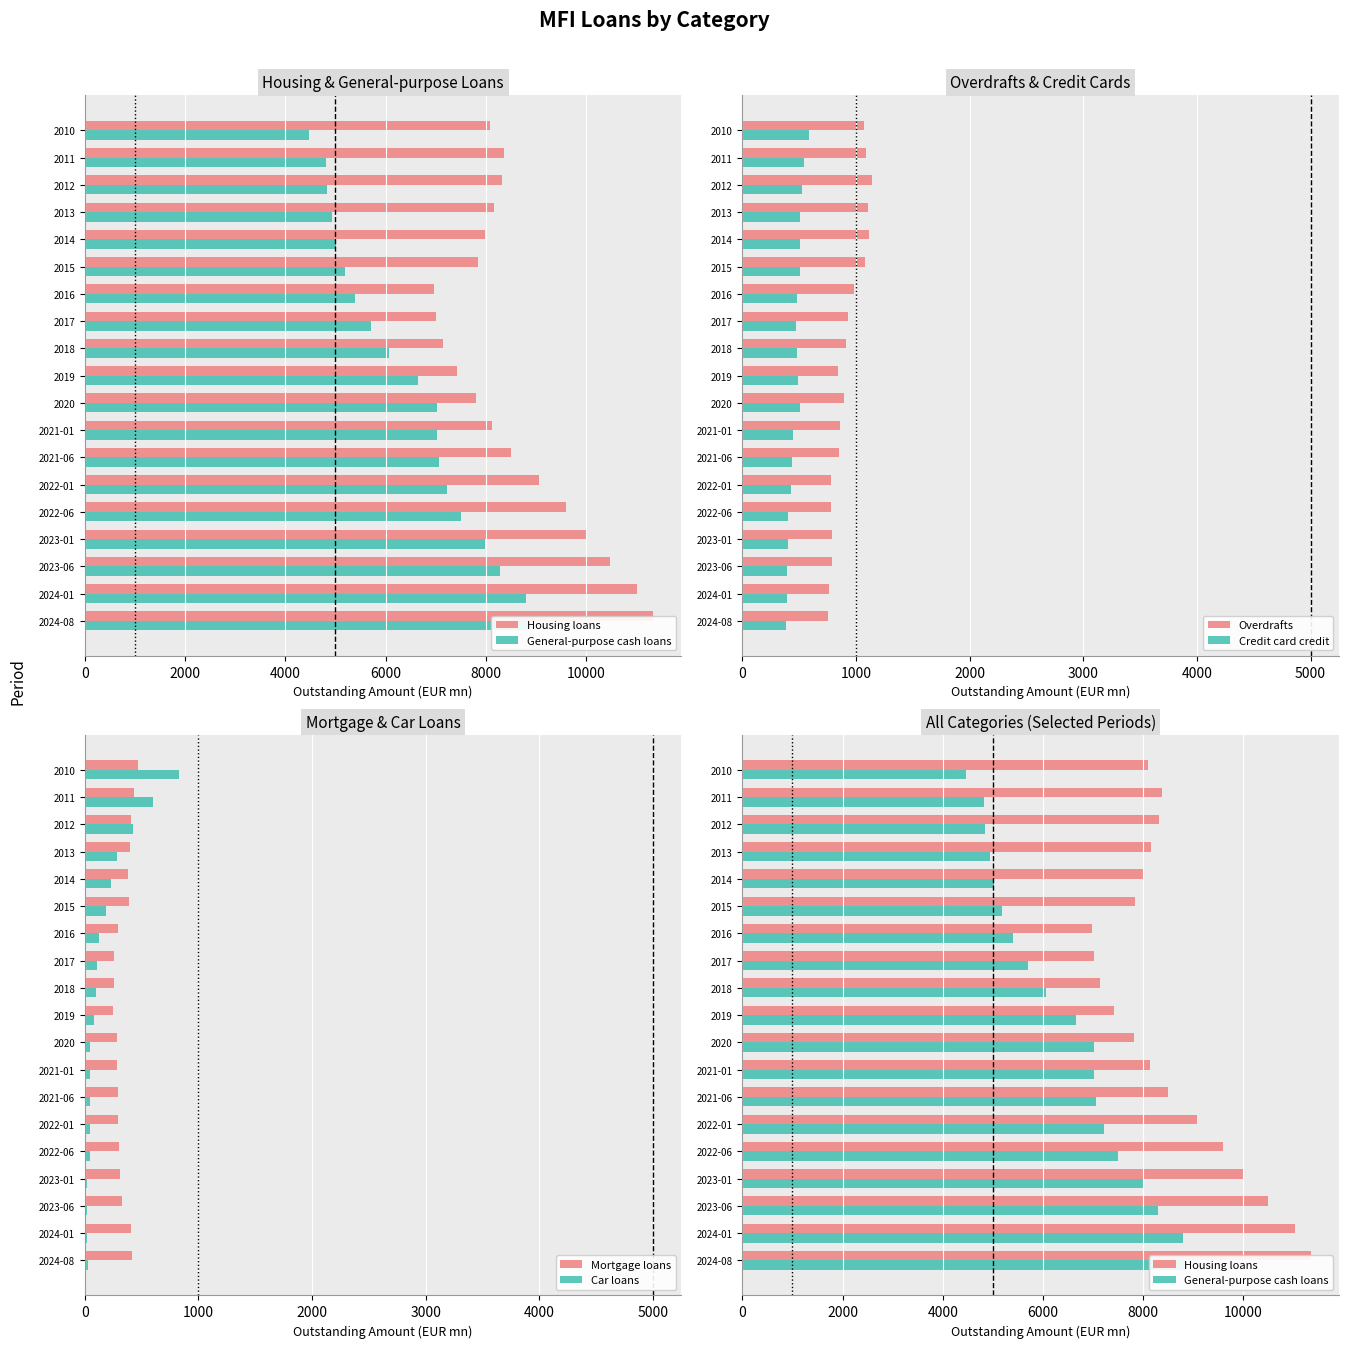

What is the difference between the Overdrafts values at 2024-08 and 2017?

171.5